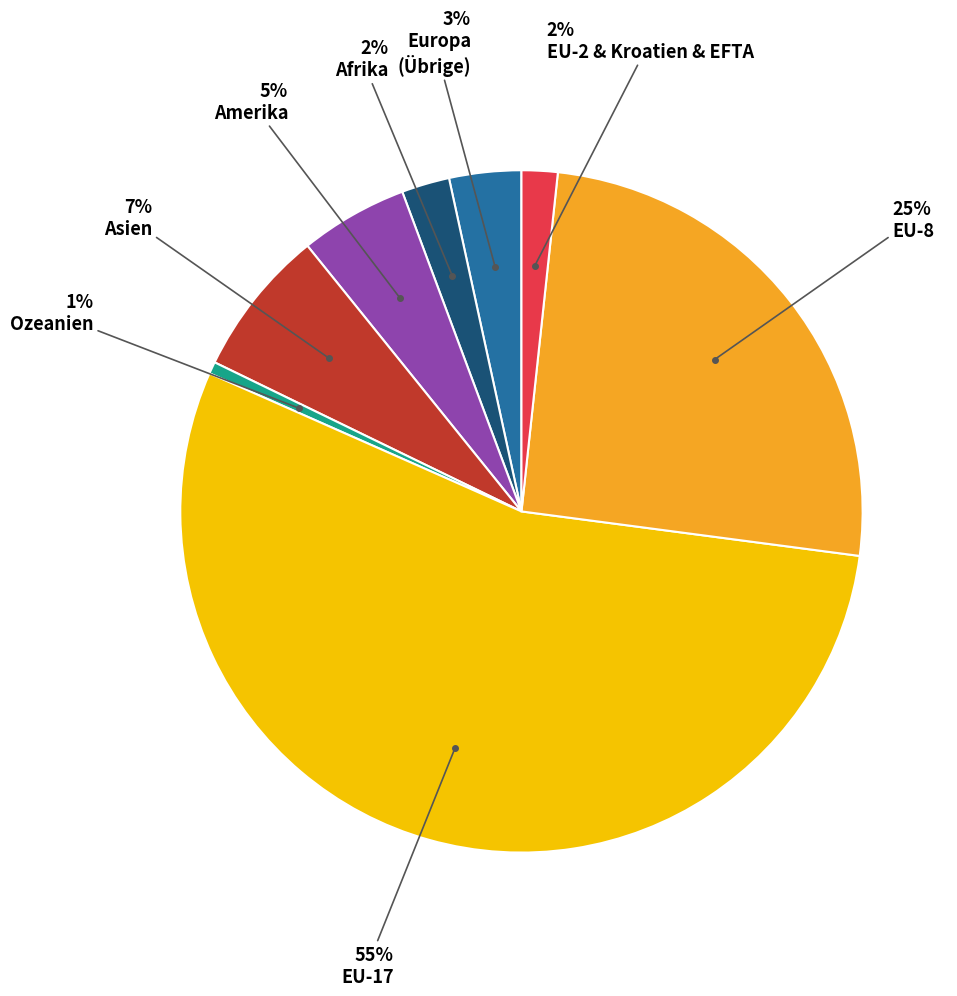

To the nearest percent, what is the difference between the largest and smallest slice percentages?

54%